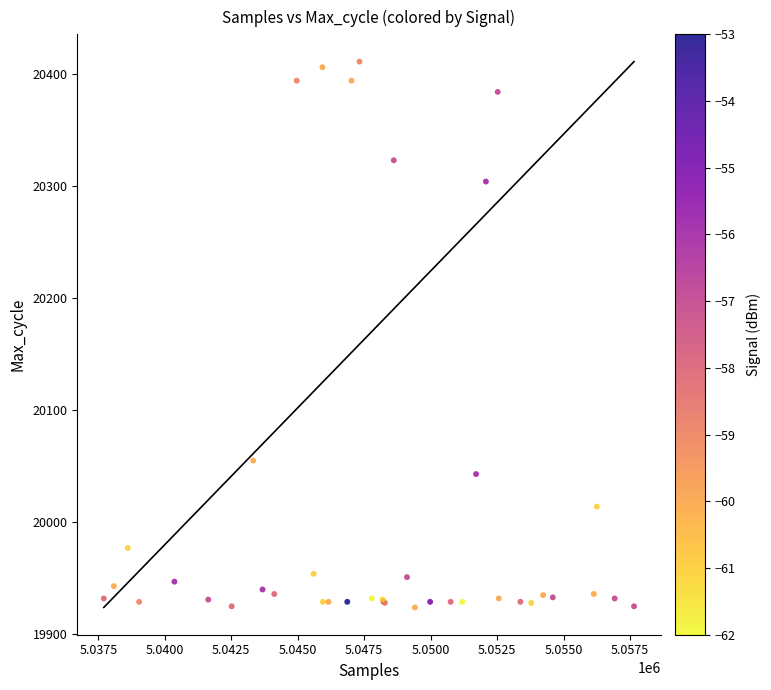

What Y value in the scatter plot is closest to 20167?

20055